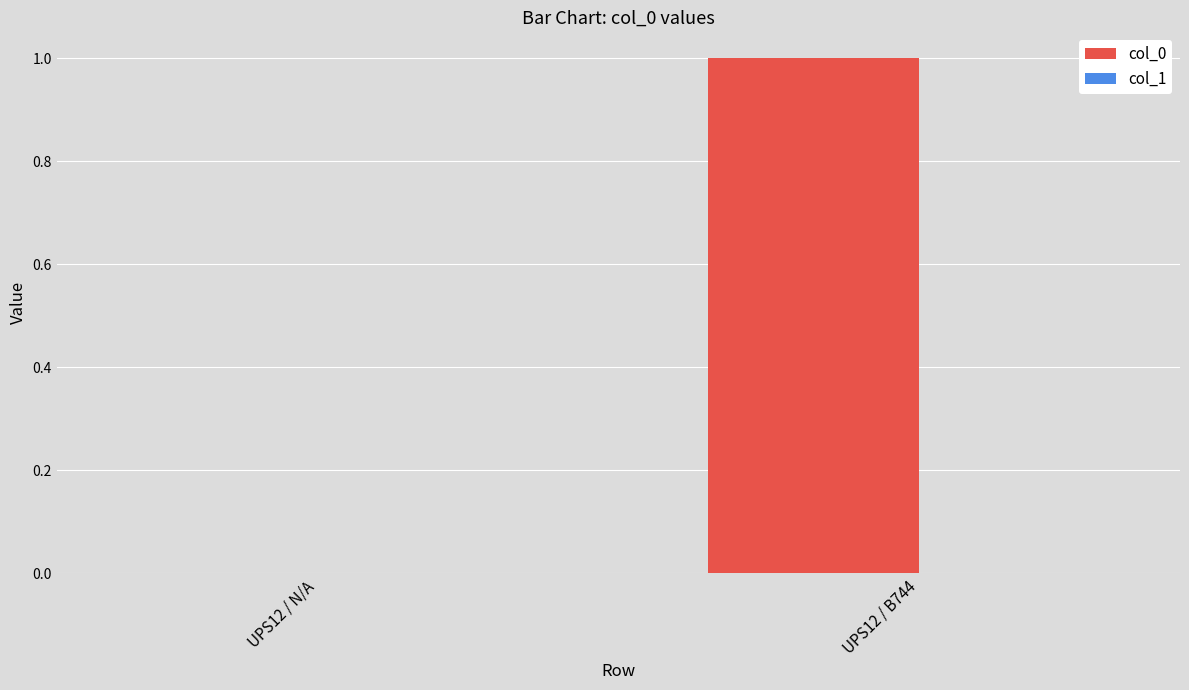

The chart shows a value of 1 at UPS12 / B744. True or false?

True